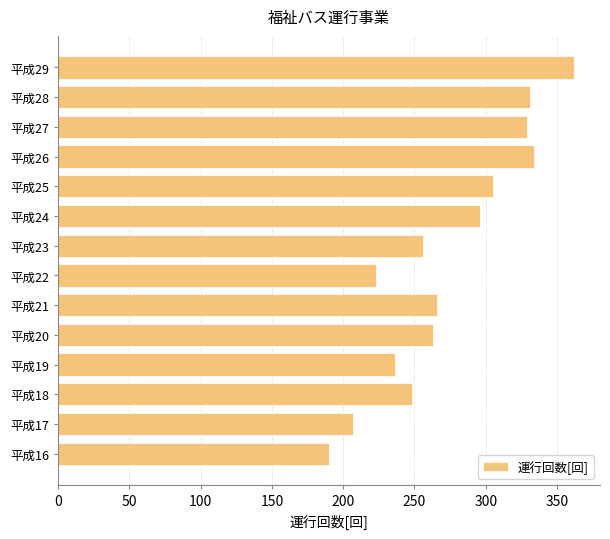

Which has a higher value, 平成27 or 平成25?

平成27